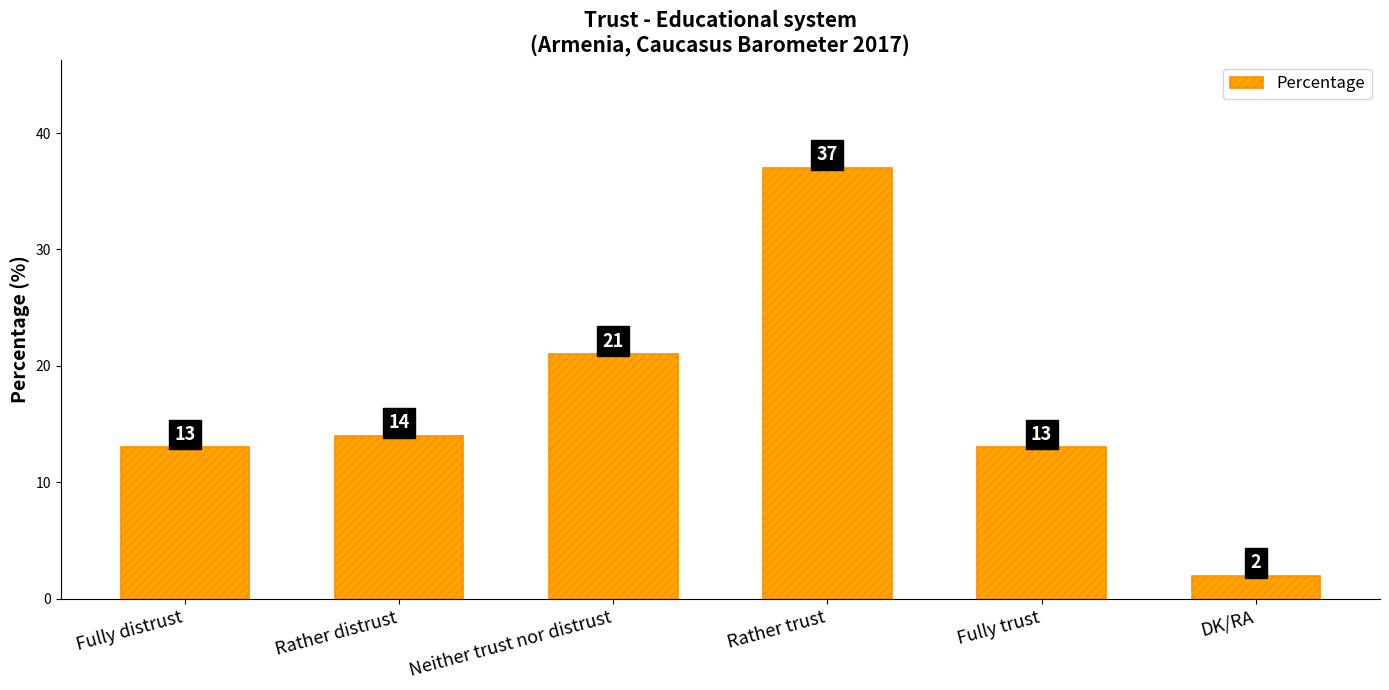

Which category has the highest value across all series?

Rather trust